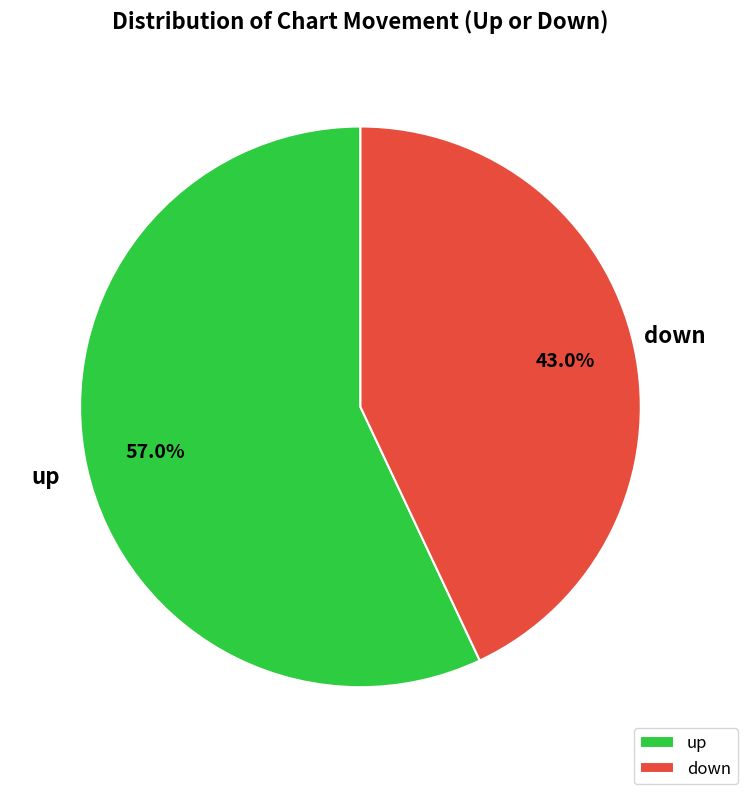

To the nearest percent, what portion does up represent?

57%